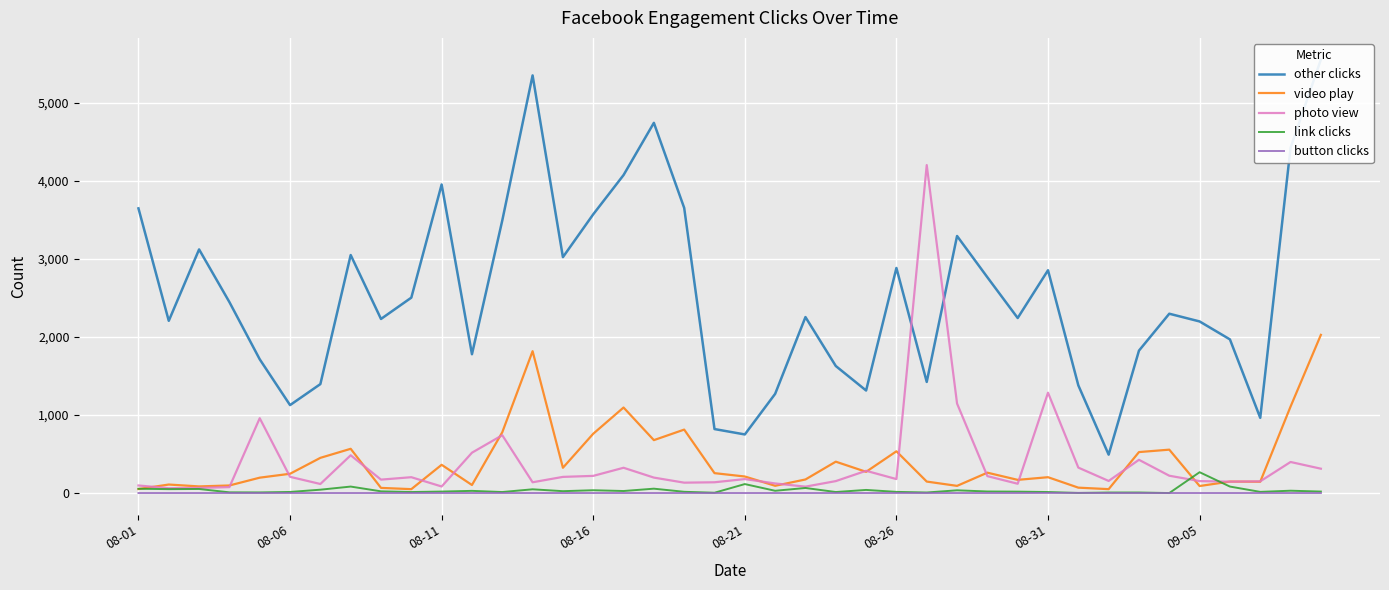

After their last crossing, which series has the higher values: link clicks or button clicks?

link clicks